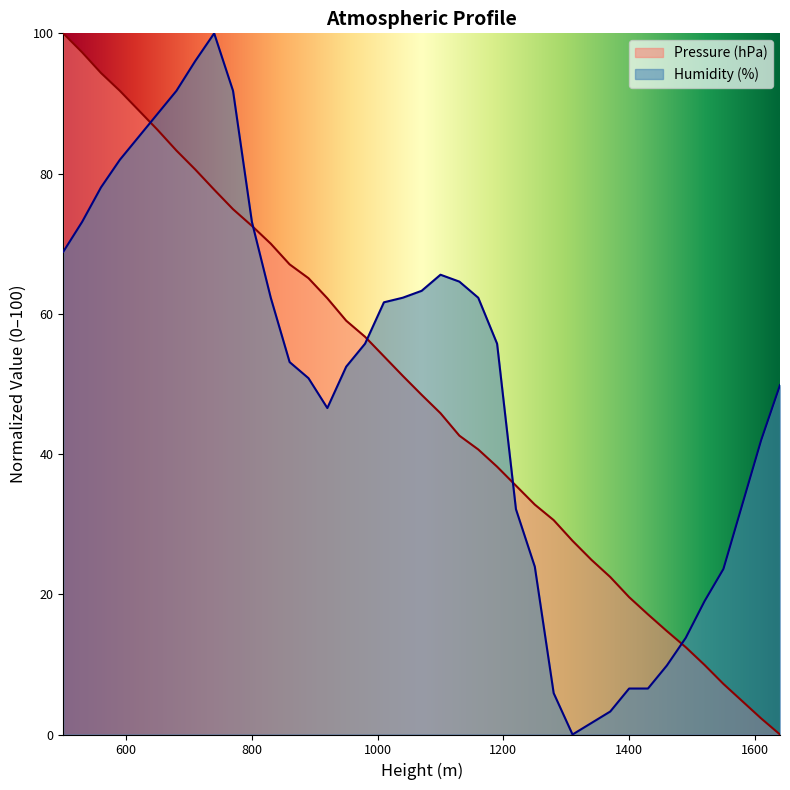

What is the value of the Humidity (%) point at the 35th from the left?

19.0